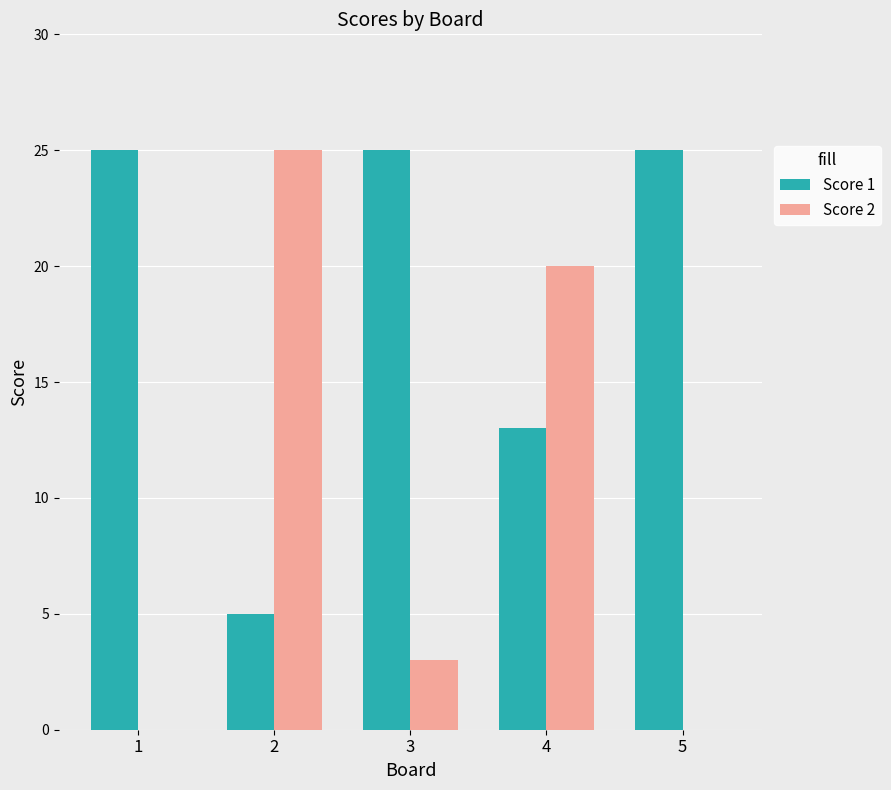

The Score 1 series shows 2 at 2. True or false?

False